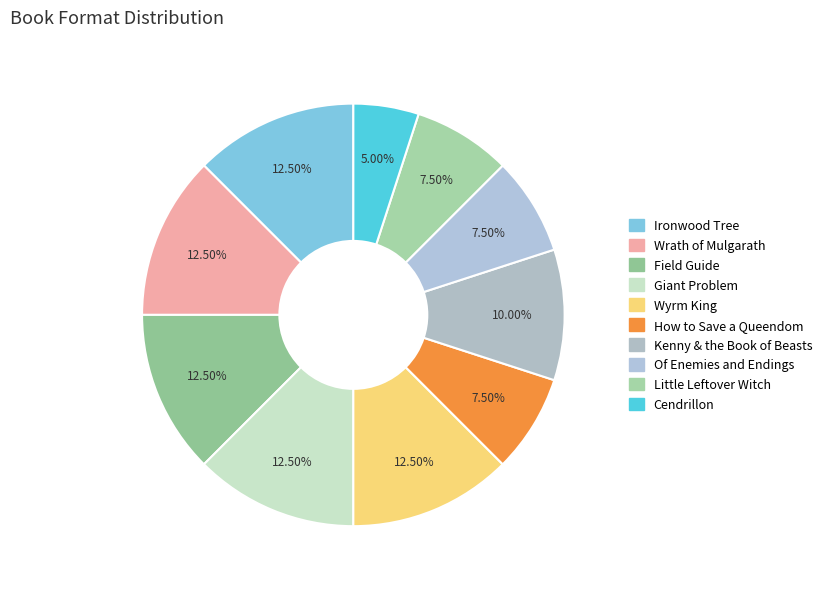

What portion of the pie excludes Cendrillon?

95.0%